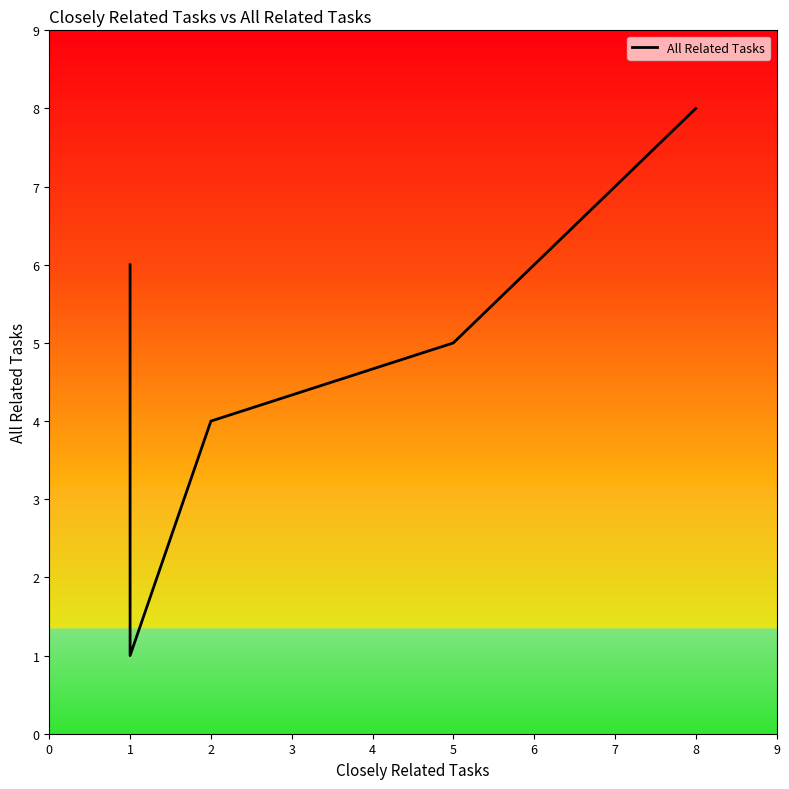

Reading left to right, extract all data points from this chart.

6	4	4	3	3	2	2	1	1	1	1	1	4	5	8